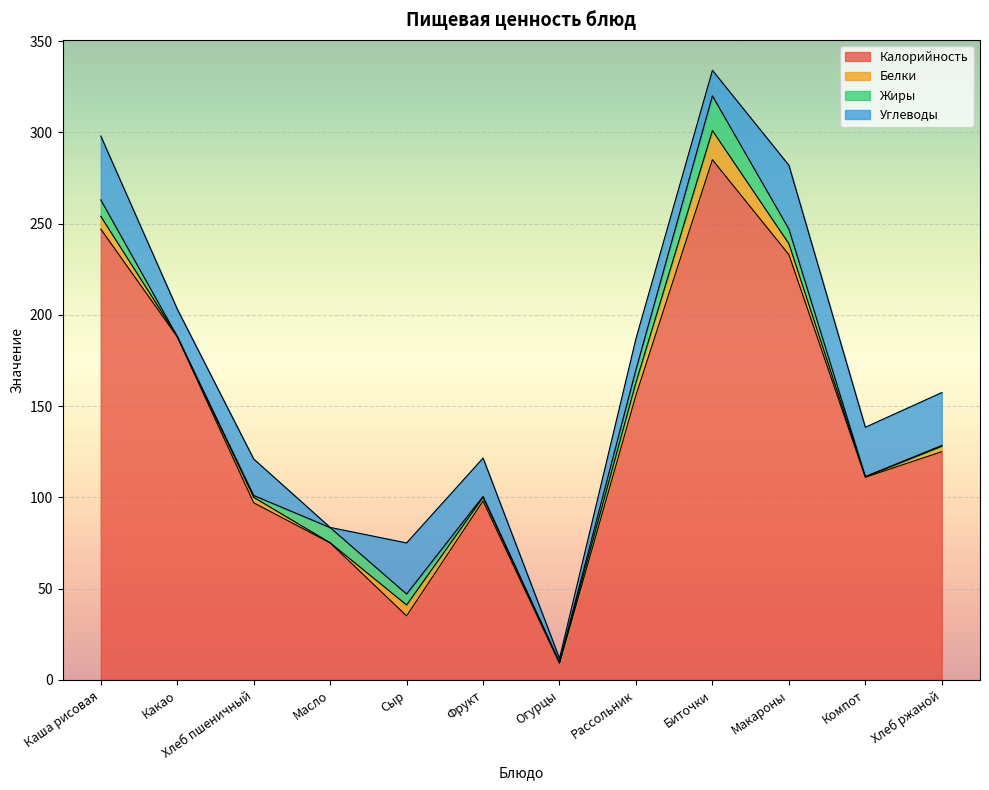

What position from the left is Хлеб пшеничный?

3